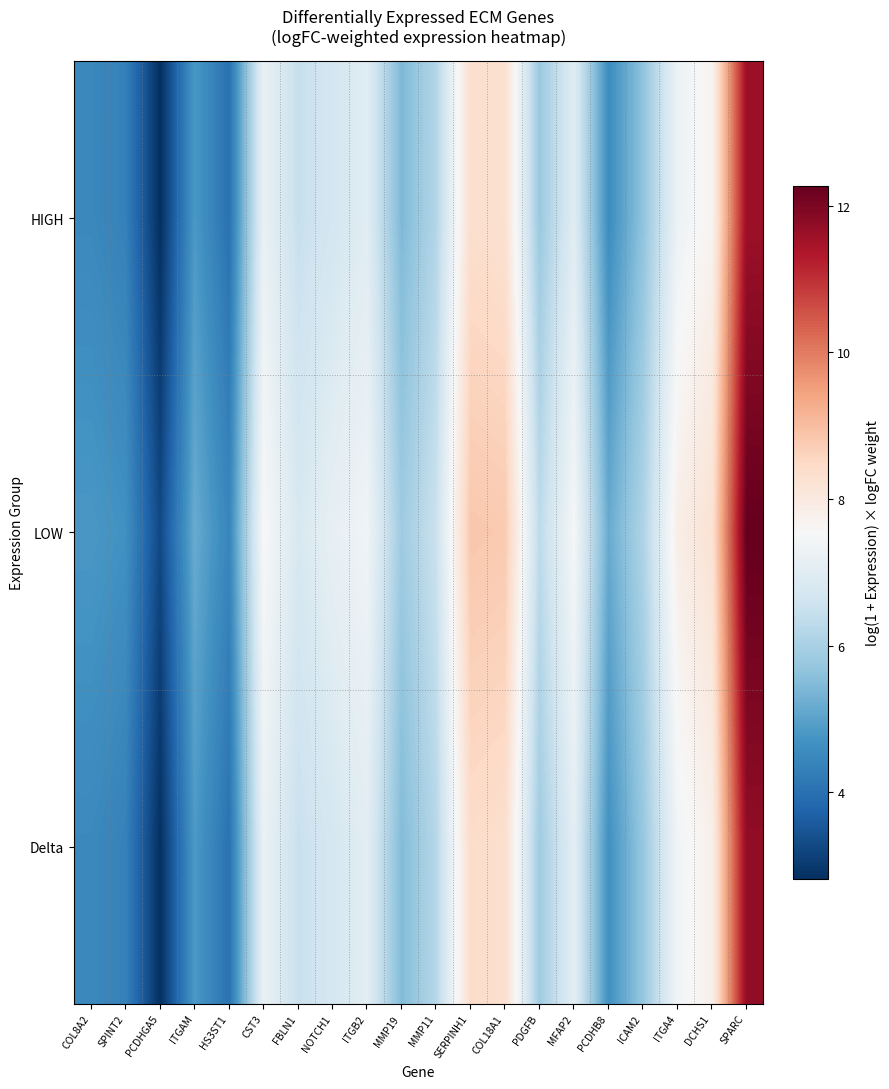

At COL18A1, list the series in order from largest to smallest.

LOW, Delta, HIGH